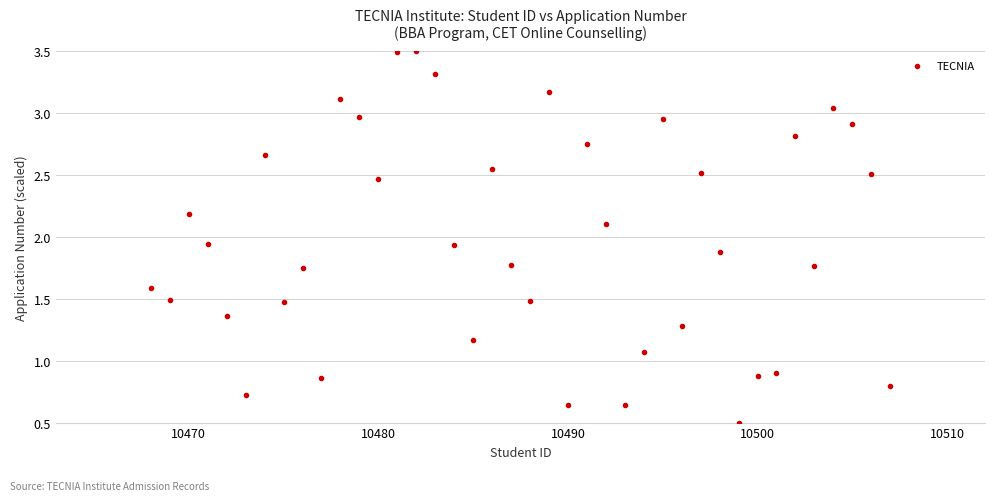

What is the range of X values (max minus min)?

39.0